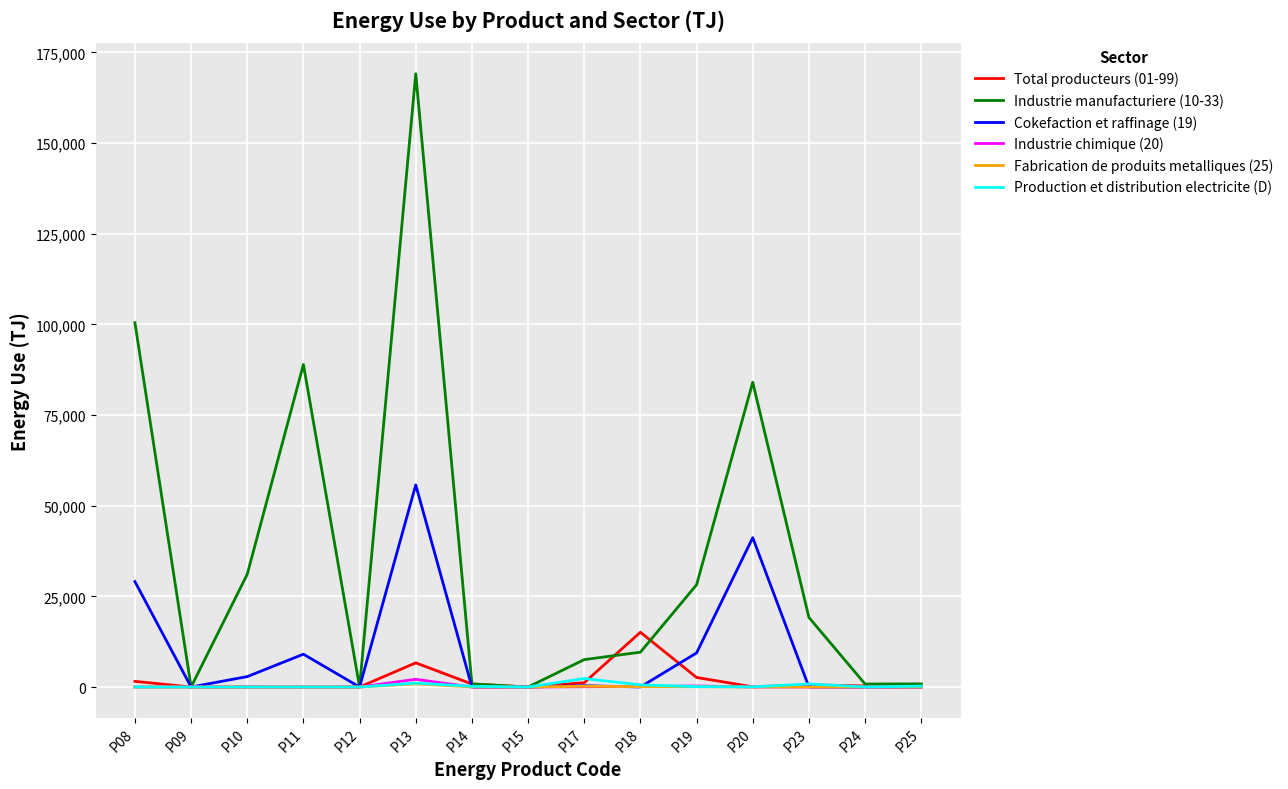

The value of Production et distribution electricite (D) at P19 is 102.4. True or false?

True